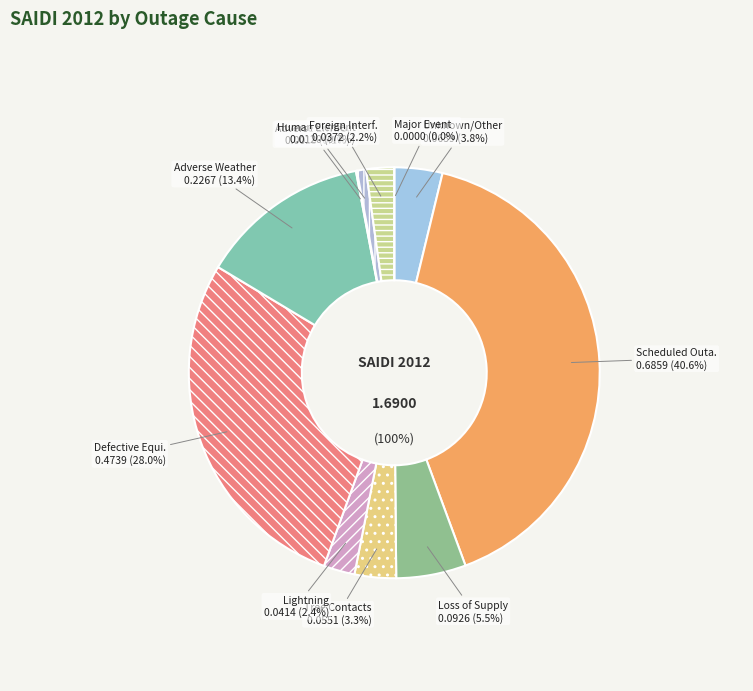

How many slices are in this pie chart?

11